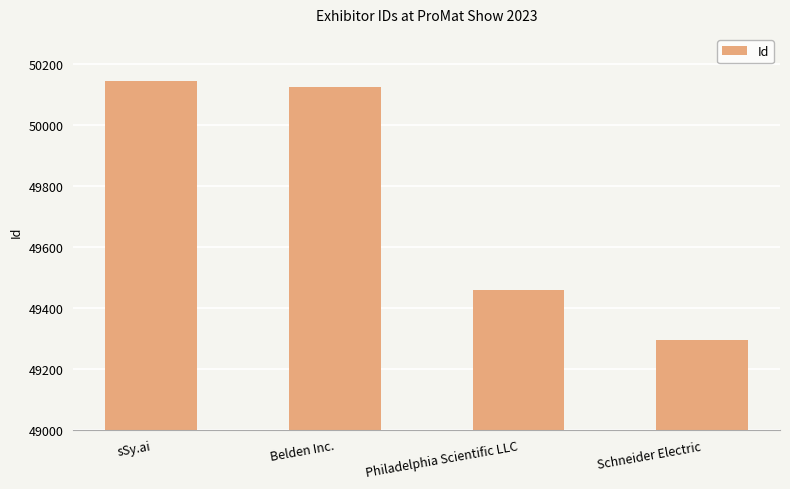

Reading right to left, transcribe all the data shown in this chart.

Schneider Electric=49295	Philadelphia Scientific LLC=49459	Belden Inc.=50127	sSy.ai=50144